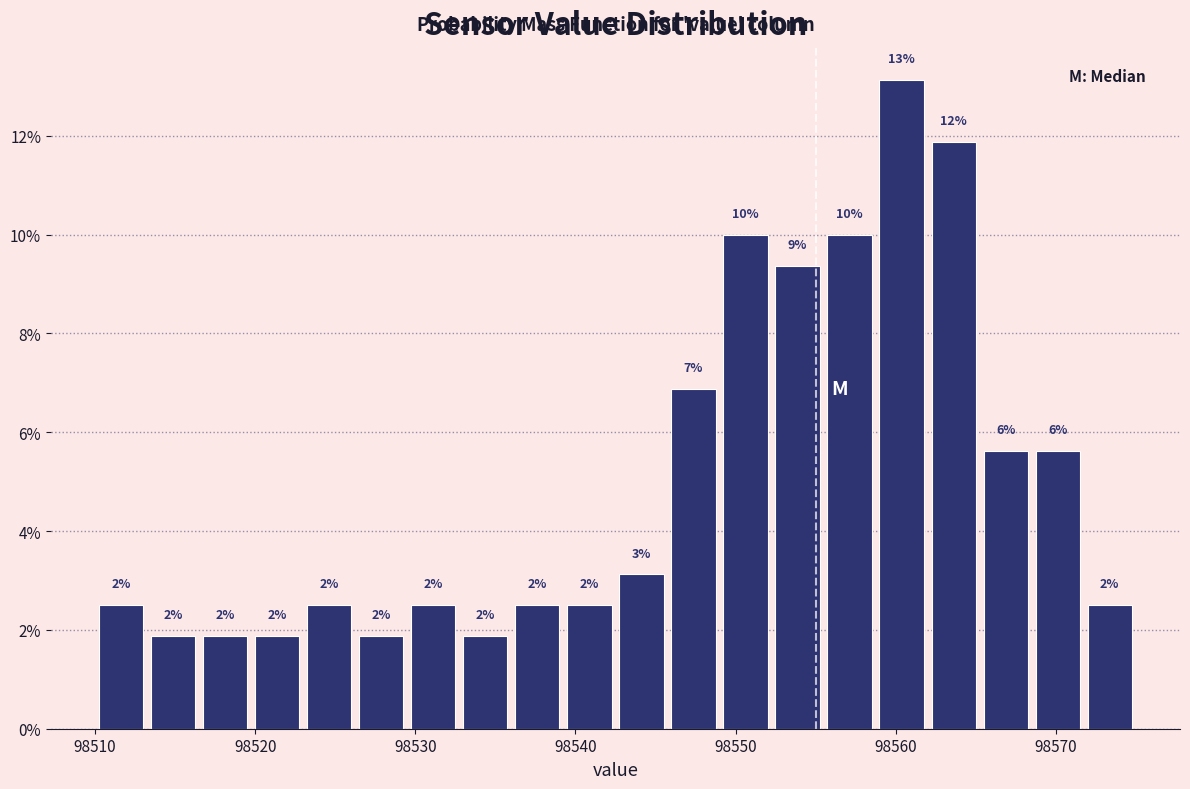

Read against the x-axis, roughly where is the centre of the tallest bar?

98560